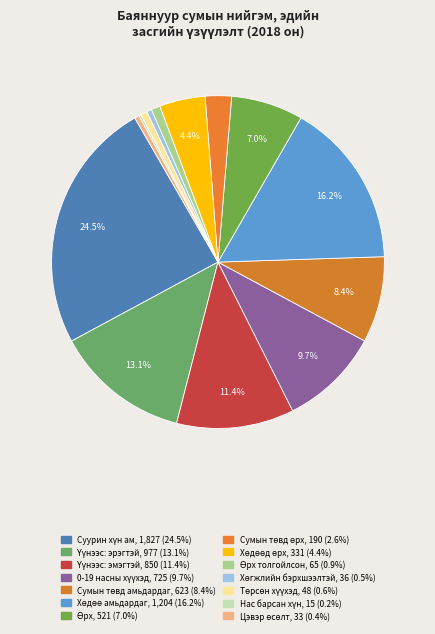

Rank the categories by value from lowest to highest.

Нас барсан хүн, Цэвэр өсөлт, Хөгжлийн бэрхшээлтэй, Төрсөн хүүхэд, Өрх толгойлсон, Сумын төвд өрх, Хөдөөд өрх, Өрх, Сумын төвд амьдардаг, 0-19 насны хүүхэд, Үүнээс: эмэгтэй, Үүнээс: эрэгтэй, Хөдөө амьдардаг, Суурин хүн ам